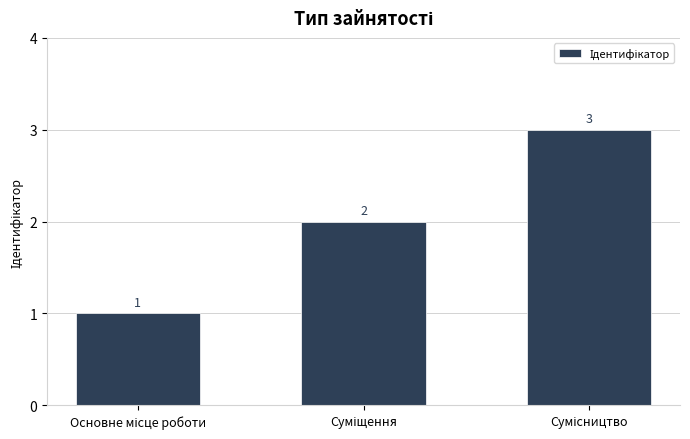

What is the sum of all values?

6